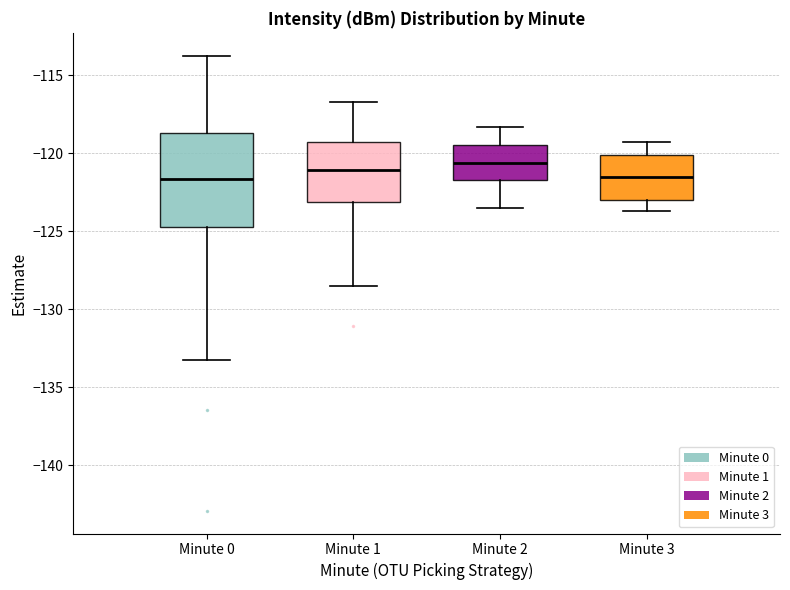

Where is the lower edge of the box for Minute 2 on the y-axis? The values are not printed on the chart, so give them approximately, as read against the axis.

-121.5